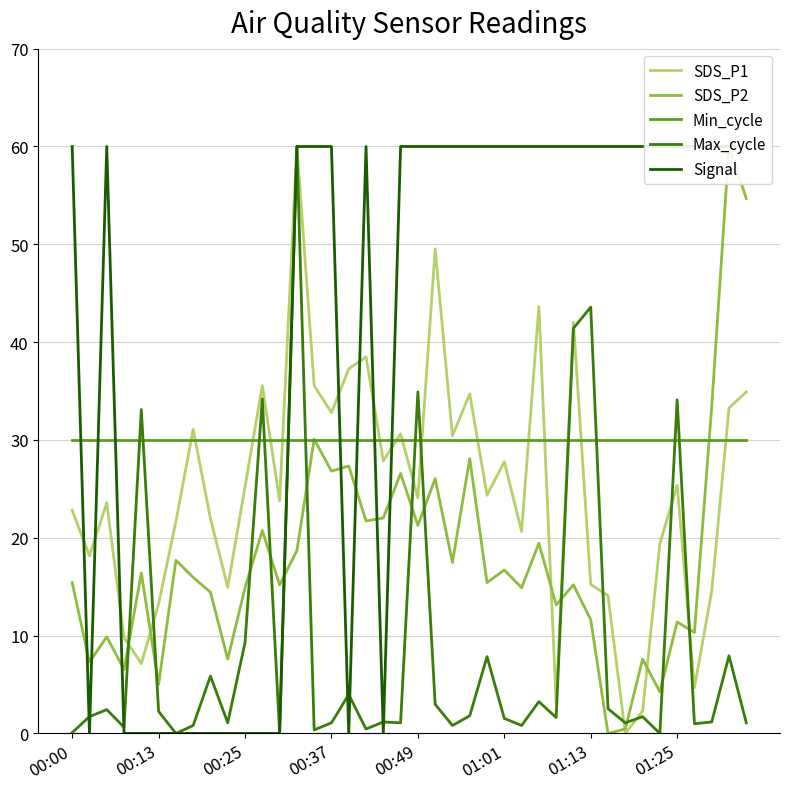

How many times do Min_cycle and Max_cycle cross each other?

12